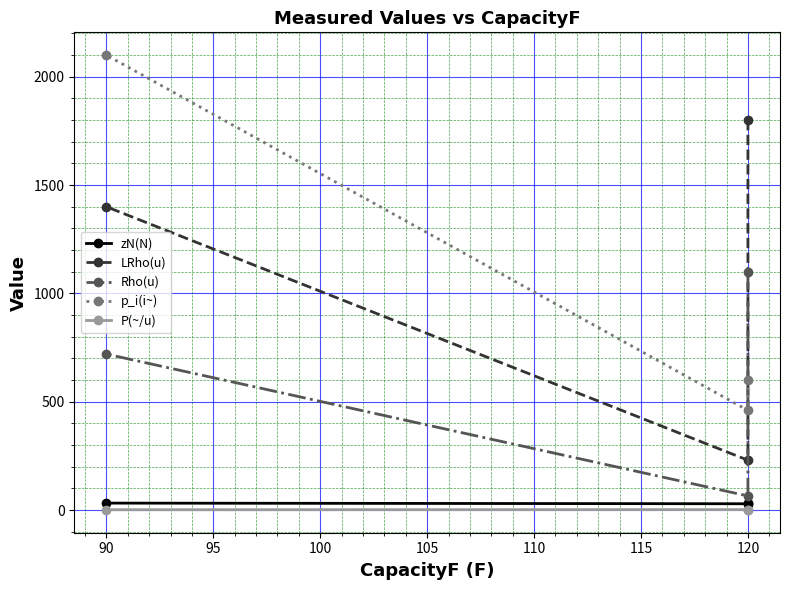

How many data points in p_i(i~) are less than 600?

1